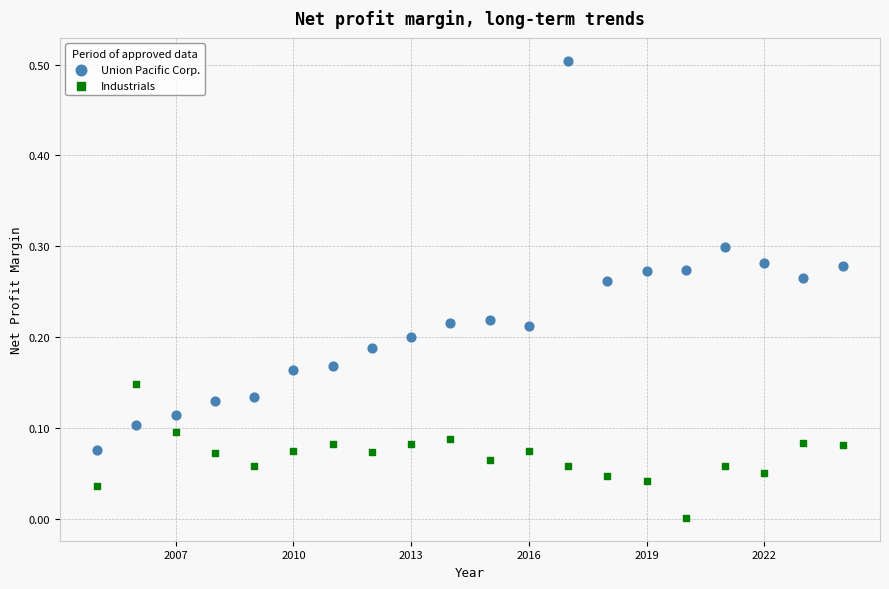

Across all data points, what is the range of Y values (max minus min)?

0.5